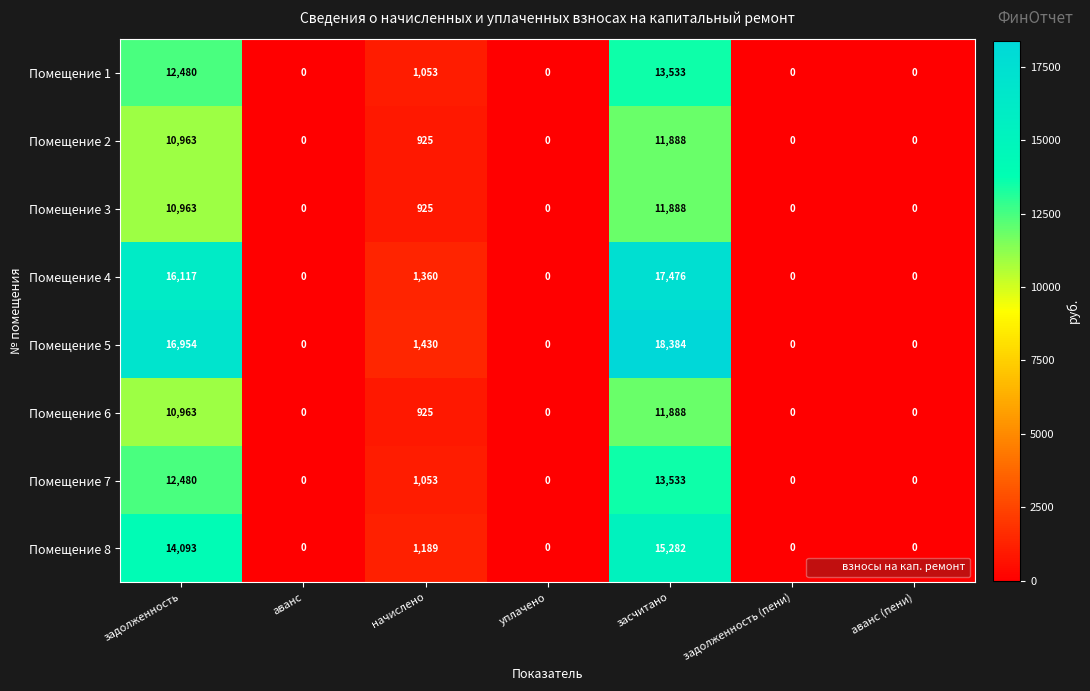

What is the difference between the Помещение 3 values at аванс (пени) and начислено?

925